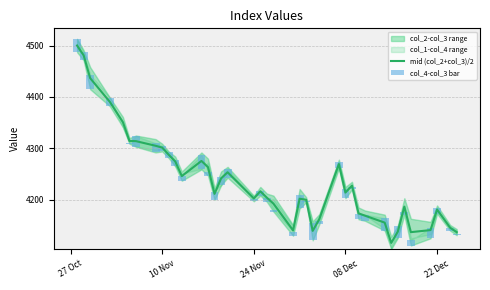

Which series has the largest total across all categories?

mid (col_2+col_3)/2